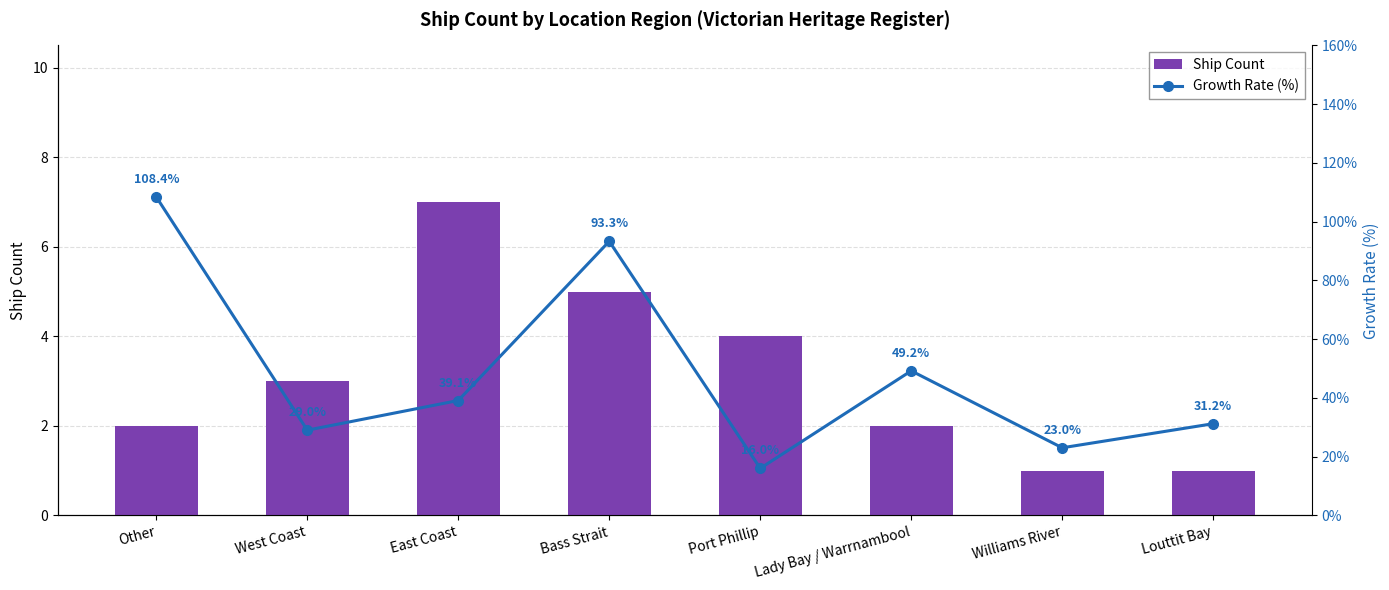

What is the label of the 4th bar from the left?

Bass Strait